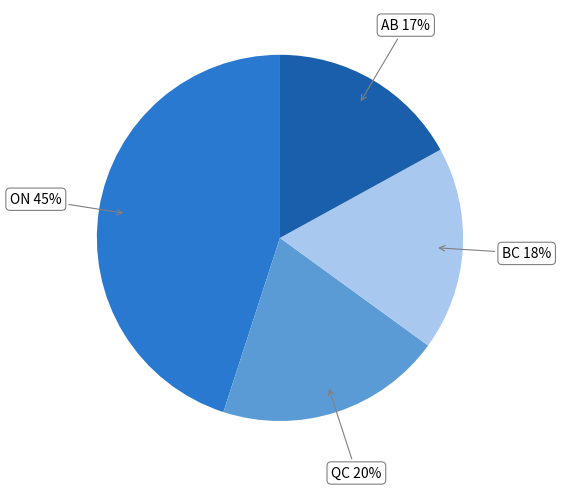

To the nearest percent, what is the combined percentage of QC and ON?

65%